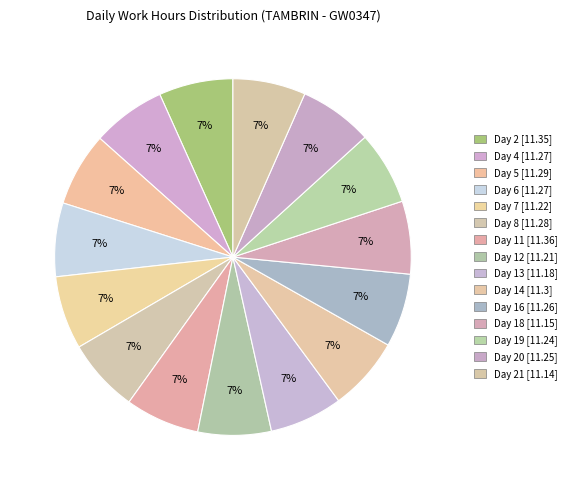

How many segments does this pie chart have?

15